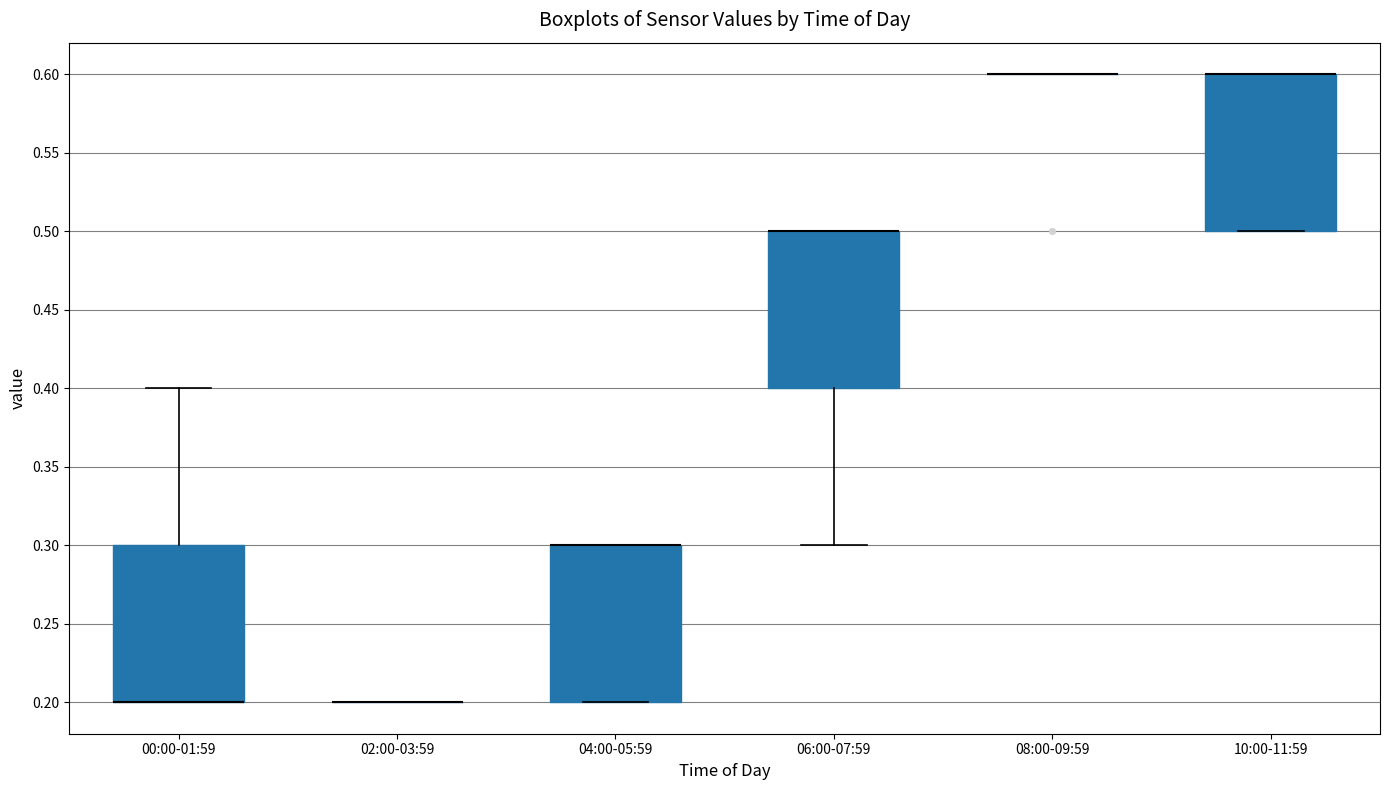

Reading left to right, read every box against the y-axis: the position of its median line, the range the box covers, and the ends of its whiskers. The values are not printed on the chart, so give them approximately, as read against the axis.

00:00-01:59: median 0.2 (drawn on the box's lower edge), box 0.2 to 0.3, whiskers 0.2 to 0.4
02:00-03:59: box collapsed to a line at 0.2, whiskers 0.2 to 0.2
04:00-05:59: median 0.3 (drawn on the box's upper edge), box 0.2 to 0.3, whiskers 0.2 to 0.3
06:00-07:59: median 0.5 (drawn on the box's upper edge), box 0.4 to 0.5, whiskers 0.3 to 0.5
08:00-09:59: box collapsed to a line at 0.6, whiskers 0.6 to 0.6
10:00-11:59: median 0.6 (drawn on the box's upper edge), box 0.5 to 0.6, whiskers 0.5 to 0.6